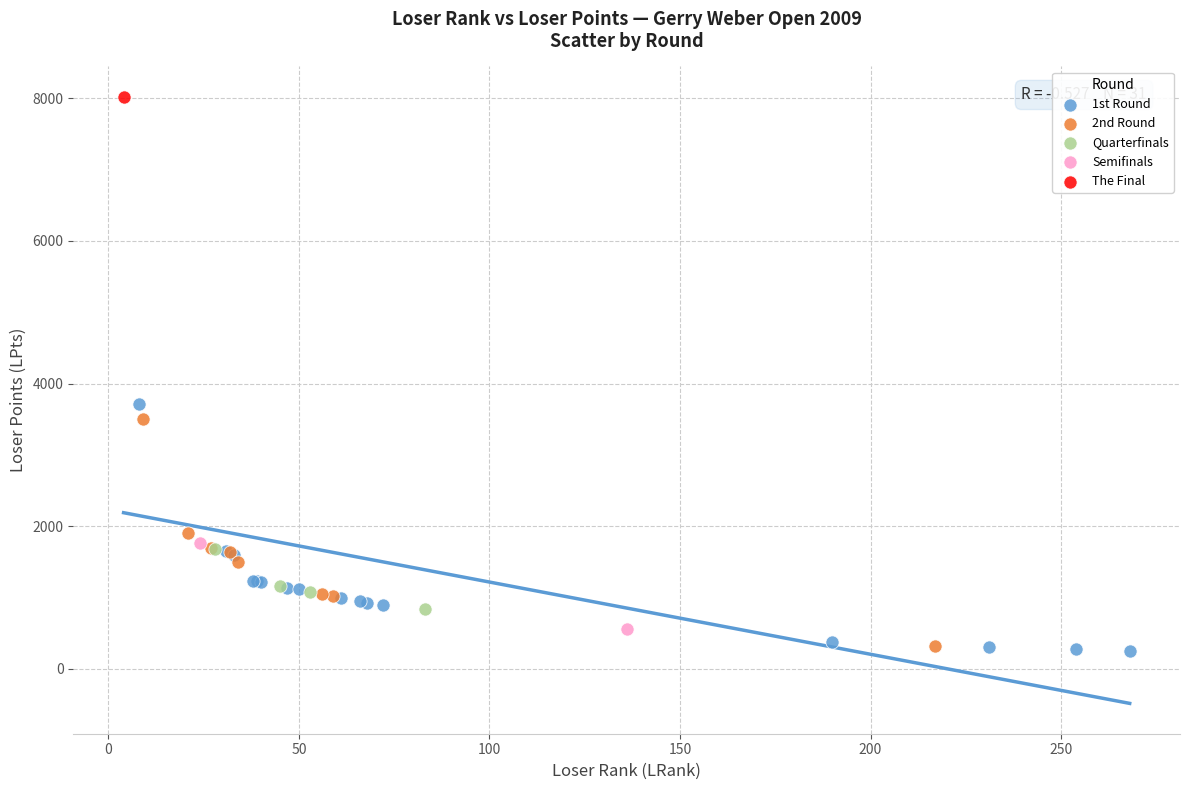

What are all the series names shown in the legend?

1st Round, 2nd Round, Quarterfinals, Semifinals, The Final